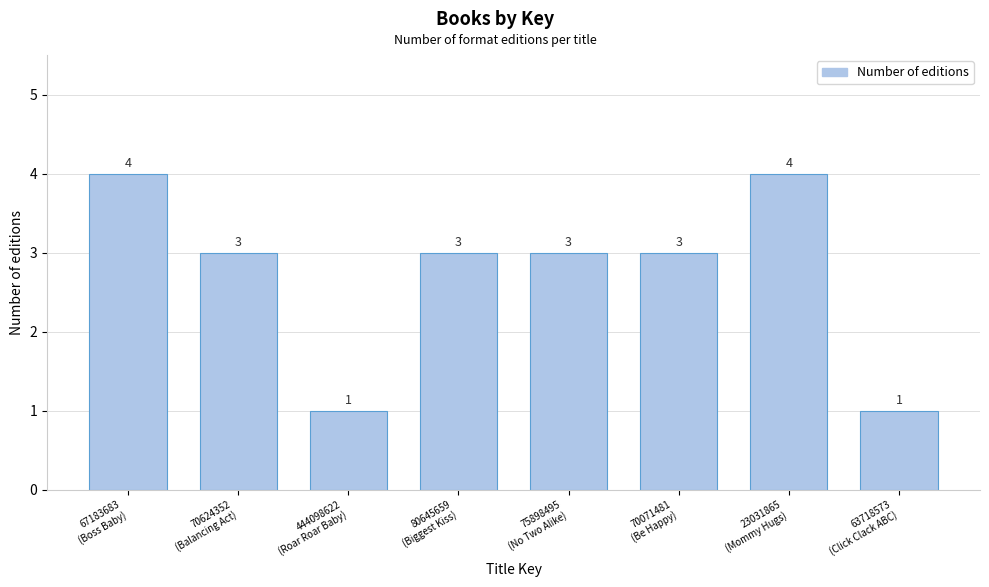

Reading right to left, extract all data points from this chart.

1	4	3	3	3	1	3	4